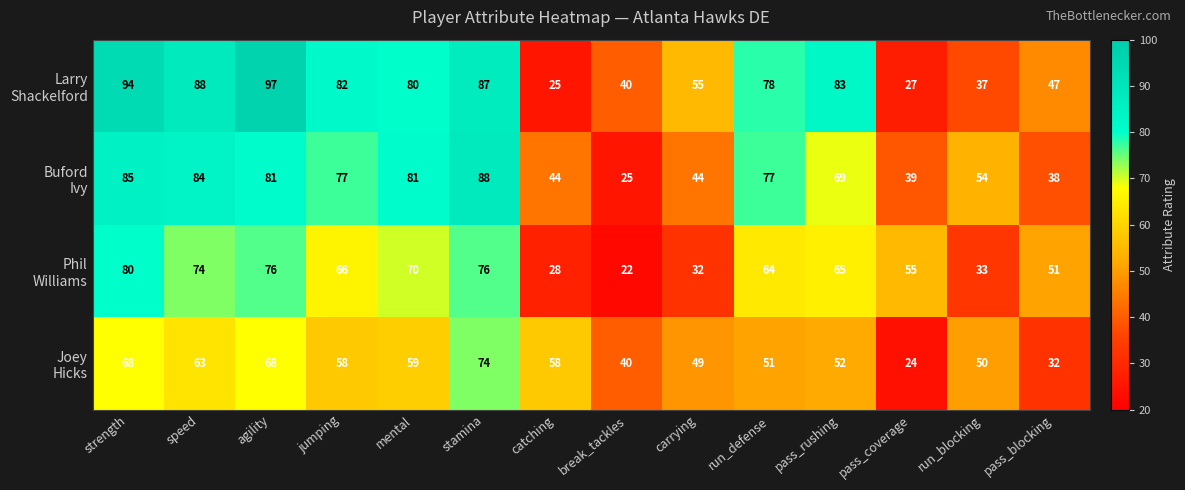

What is the total value across all series at run_defense?

270